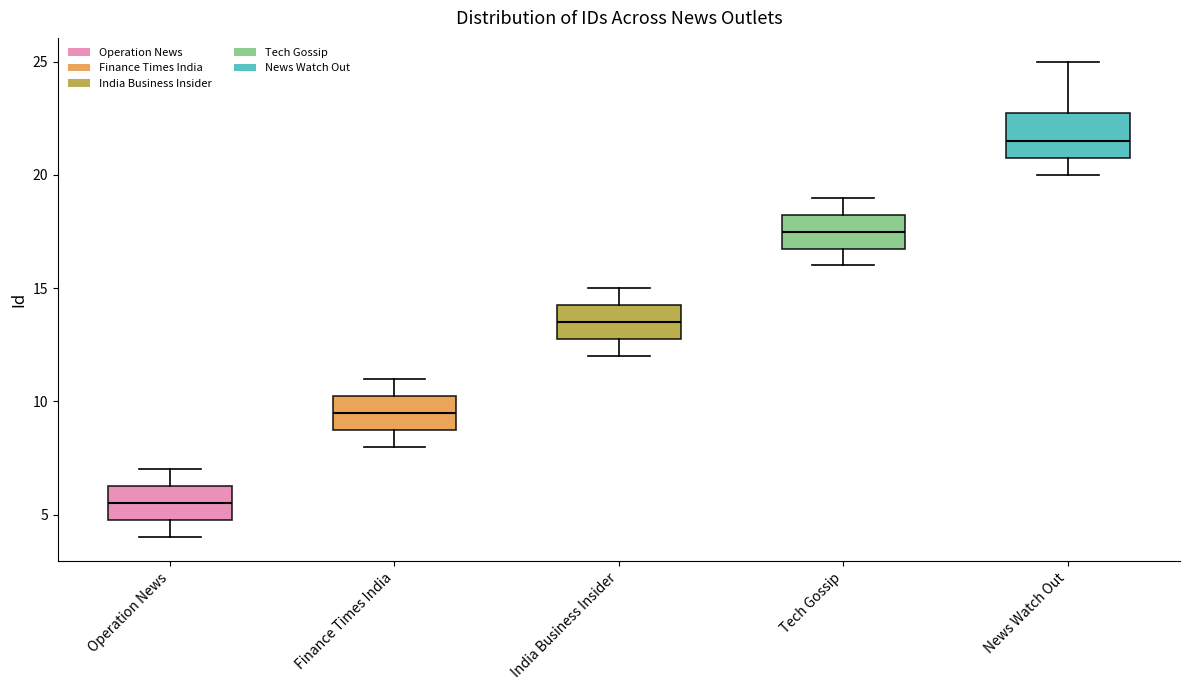

Which box has the highest median line?

News Watch Out